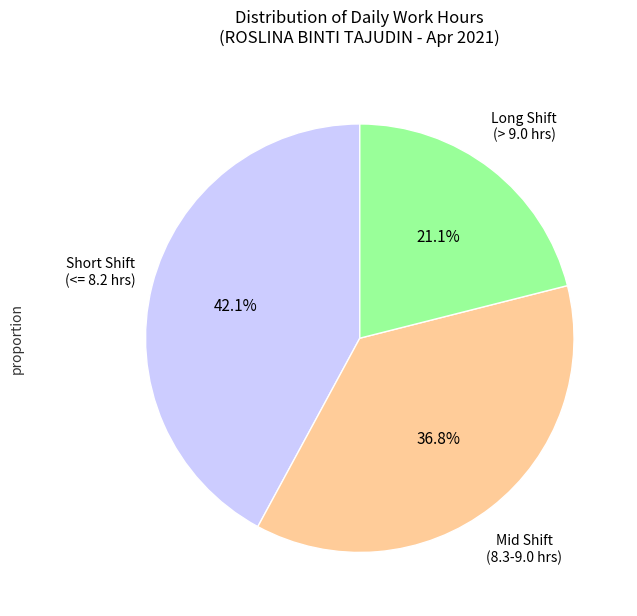

To the nearest percent, what is the average slice percentage?

33%